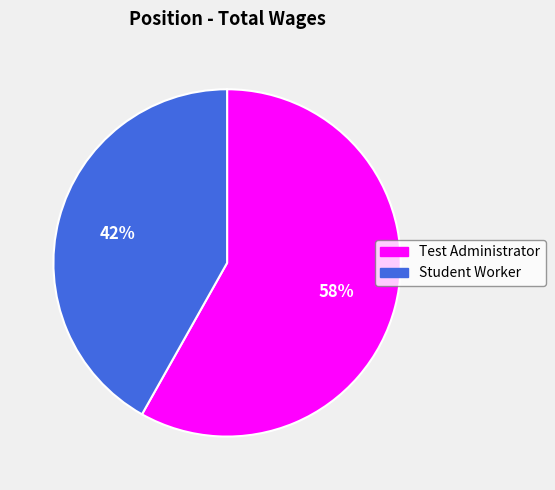

True or false: Student Worker accounts for 36% of the total.

False